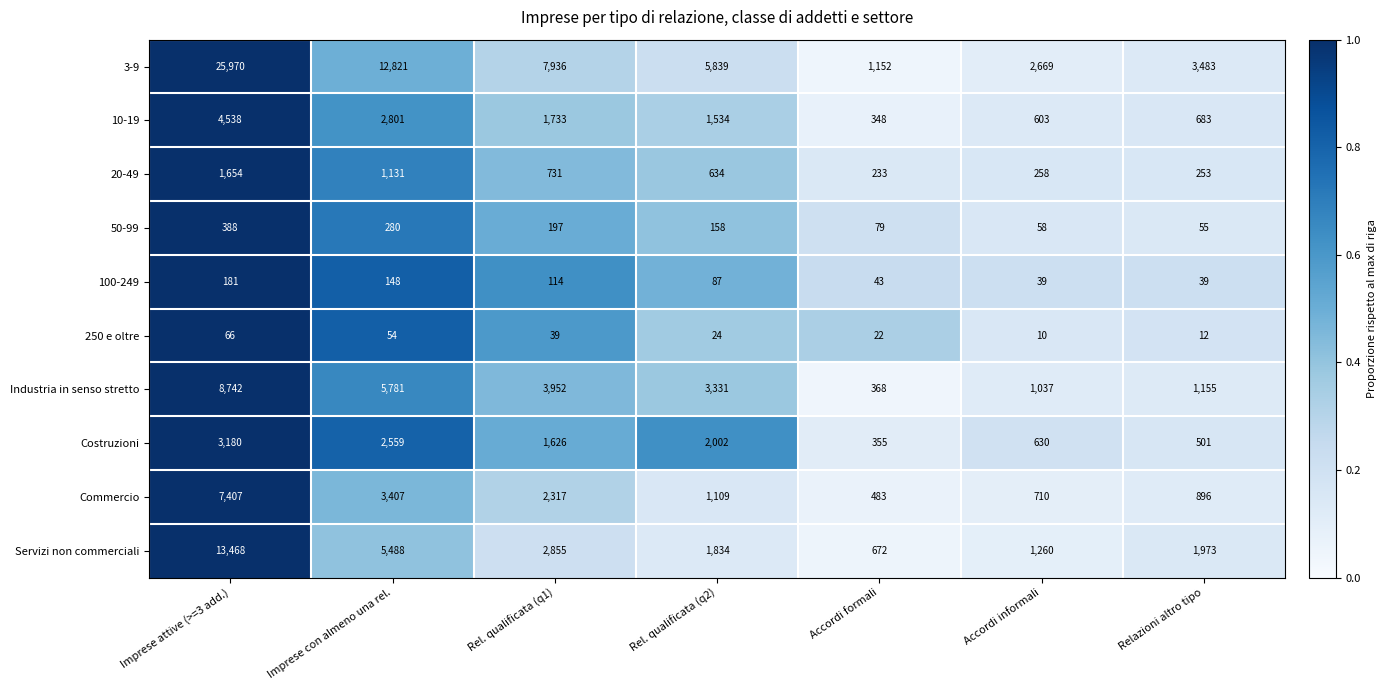

Count the number of categories in the chart.

7